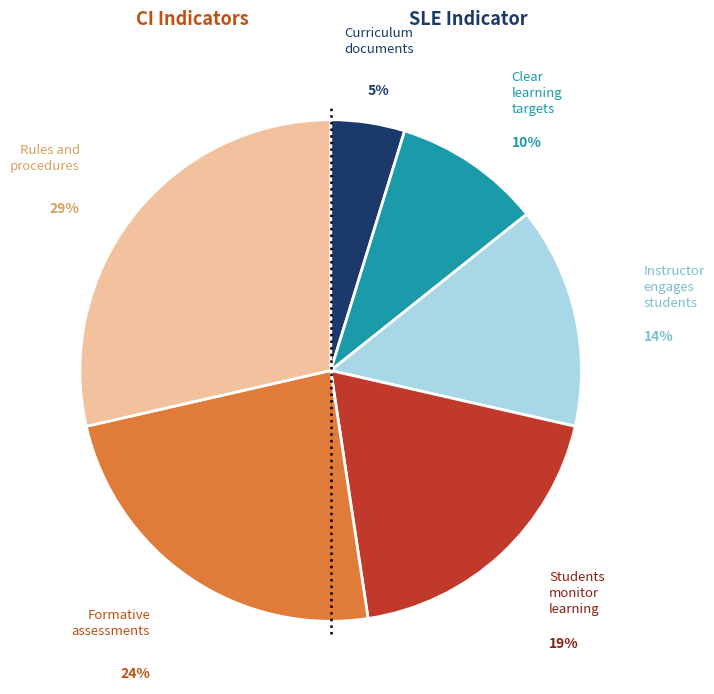

How many segments does this pie chart have?

6